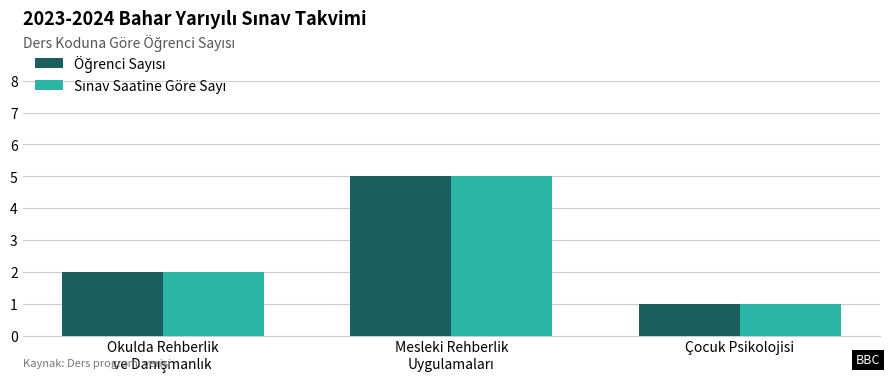

At which category does the chart reach its minimum across all series?

Çocuk Psikolojisi